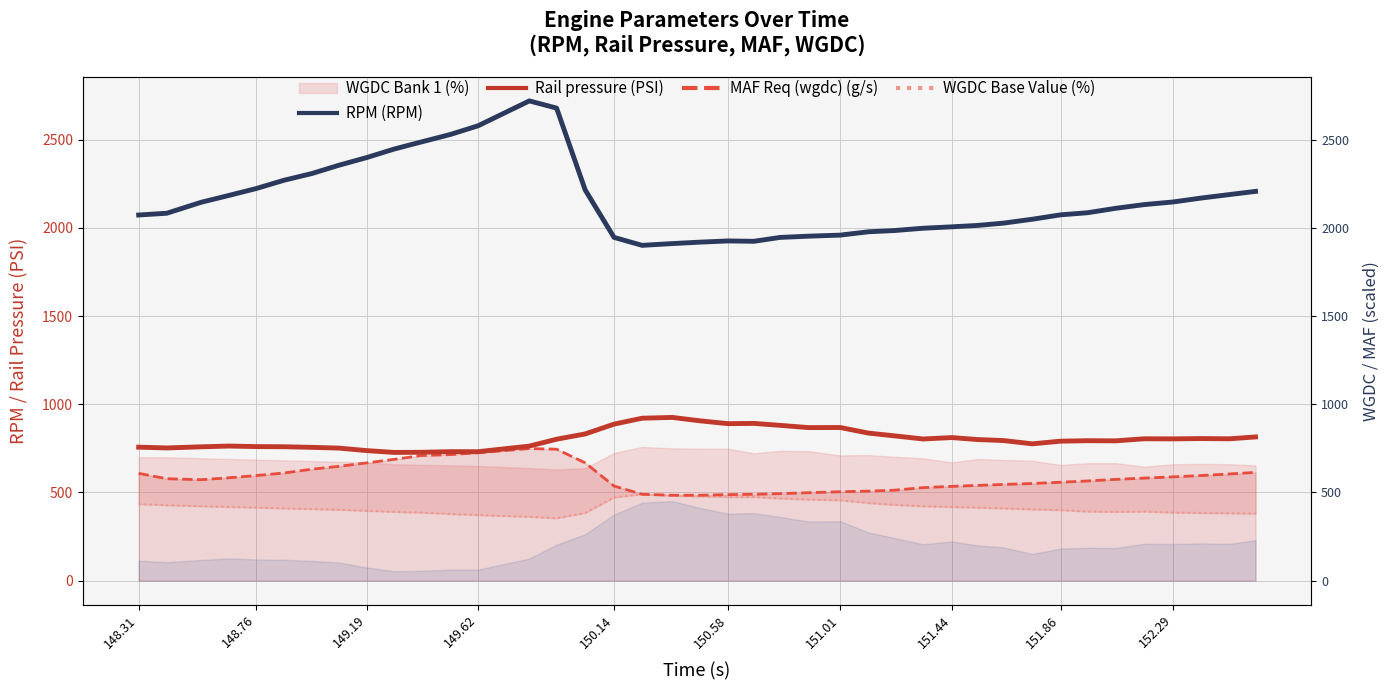

How many data points does each series have?

40